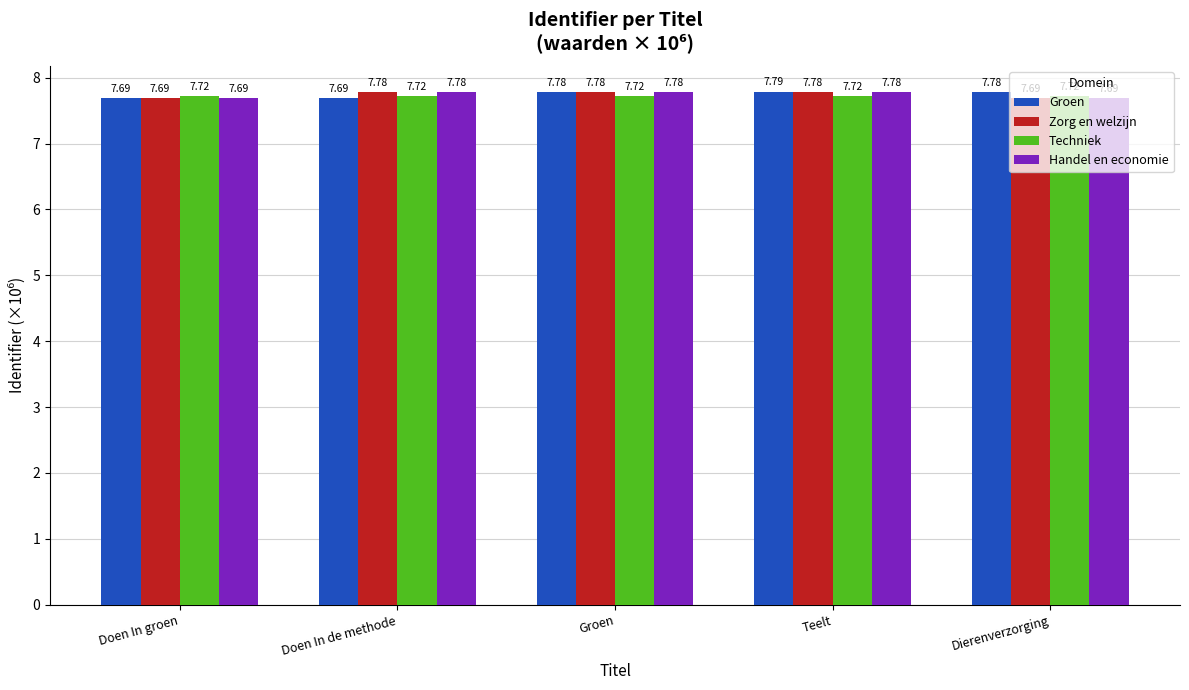

What are all the series names shown in the legend?

Groen, Zorg en welzijn, Techniek, Handel en economie